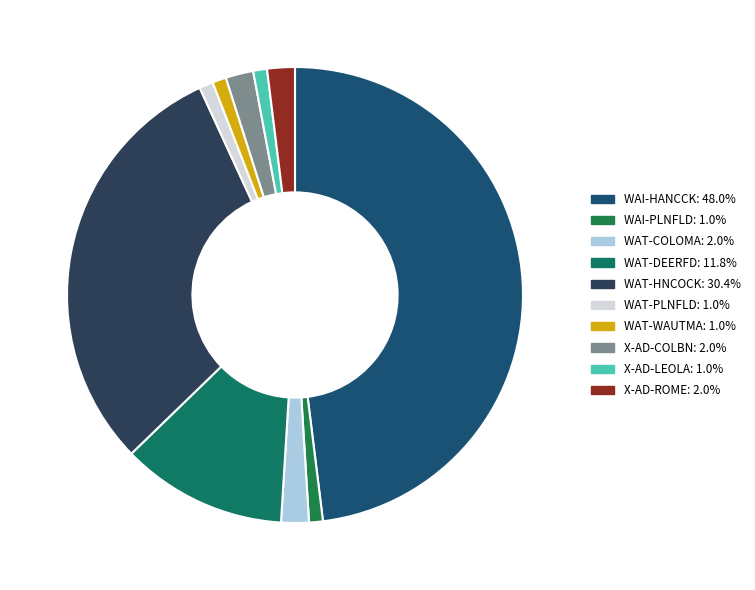

The WAI-HANCCK slice represents 42% of the pie. True or false?

False